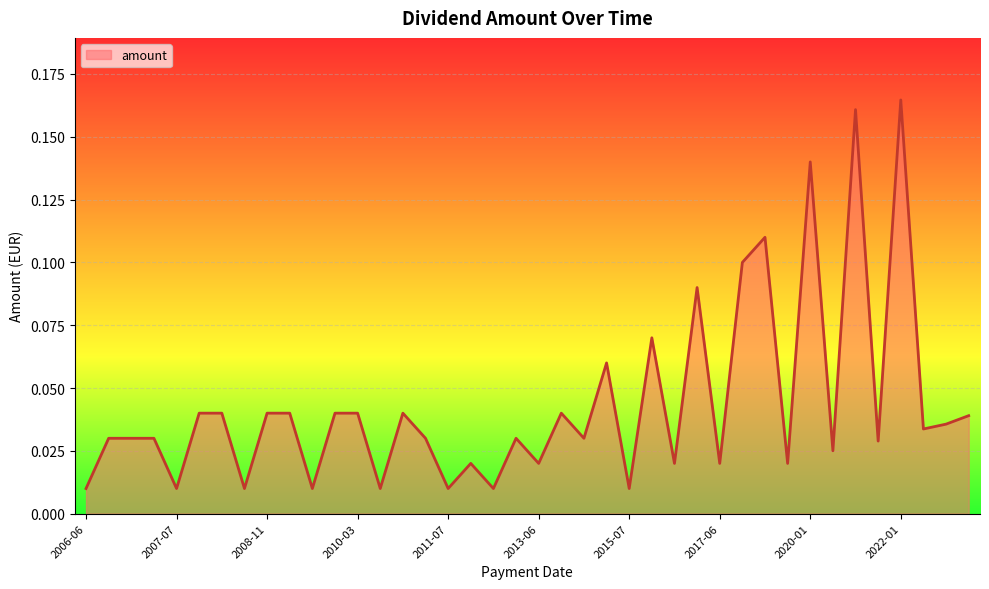

Which category has the highest value across all series?

2022-01